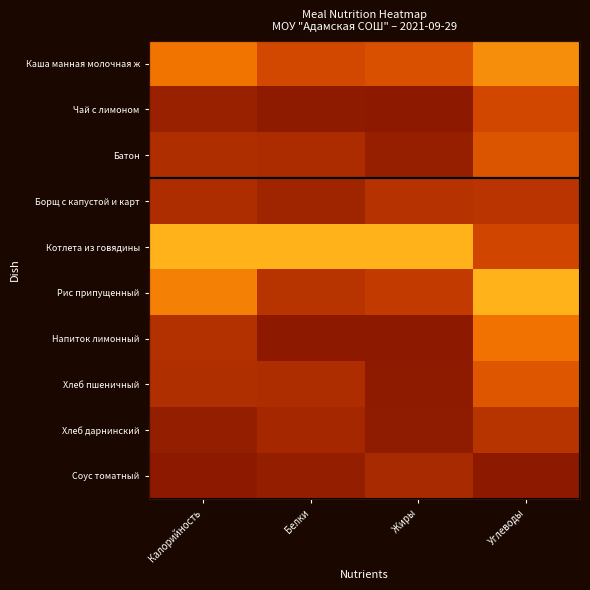

What is the spread (max minus min) of values at Углеводы?

1.0